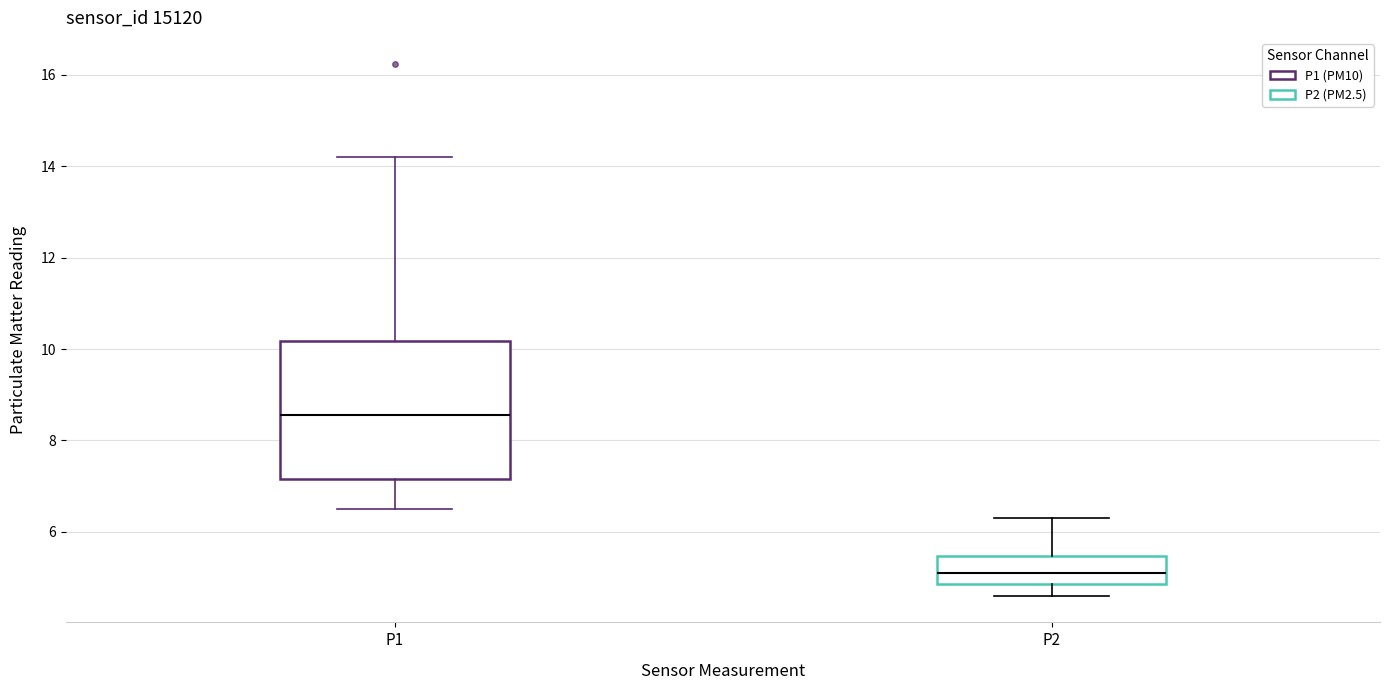

Which box is the tallest, from its lower edge to its upper edge?

P1